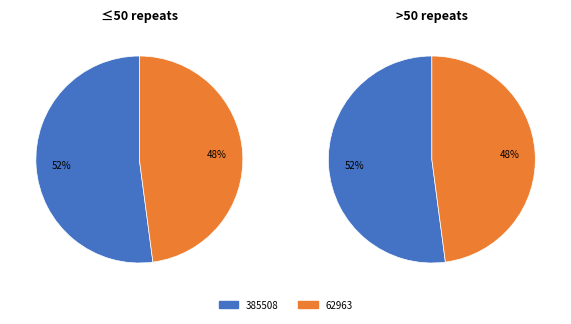

To the nearest percent, what portion does 385508 represent?

52%